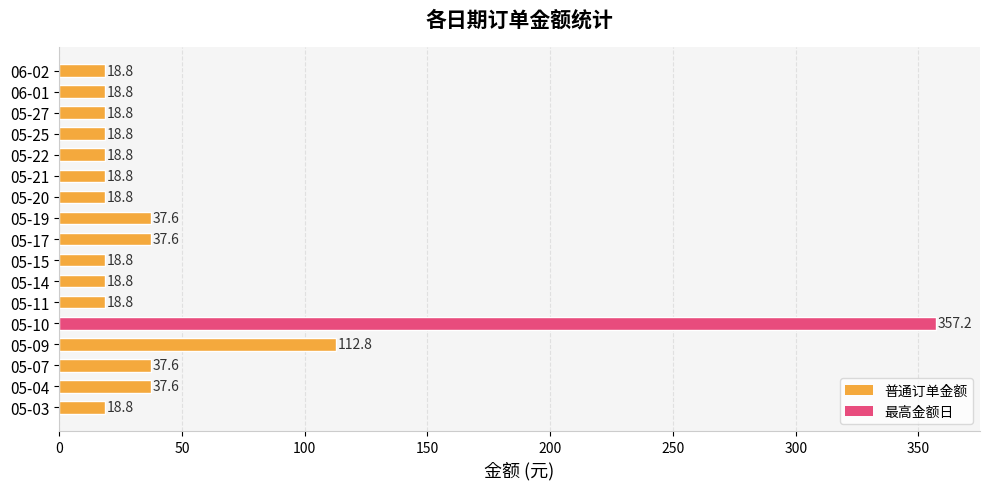

What is the change in value from 05-14 to 05-17?

+18.8